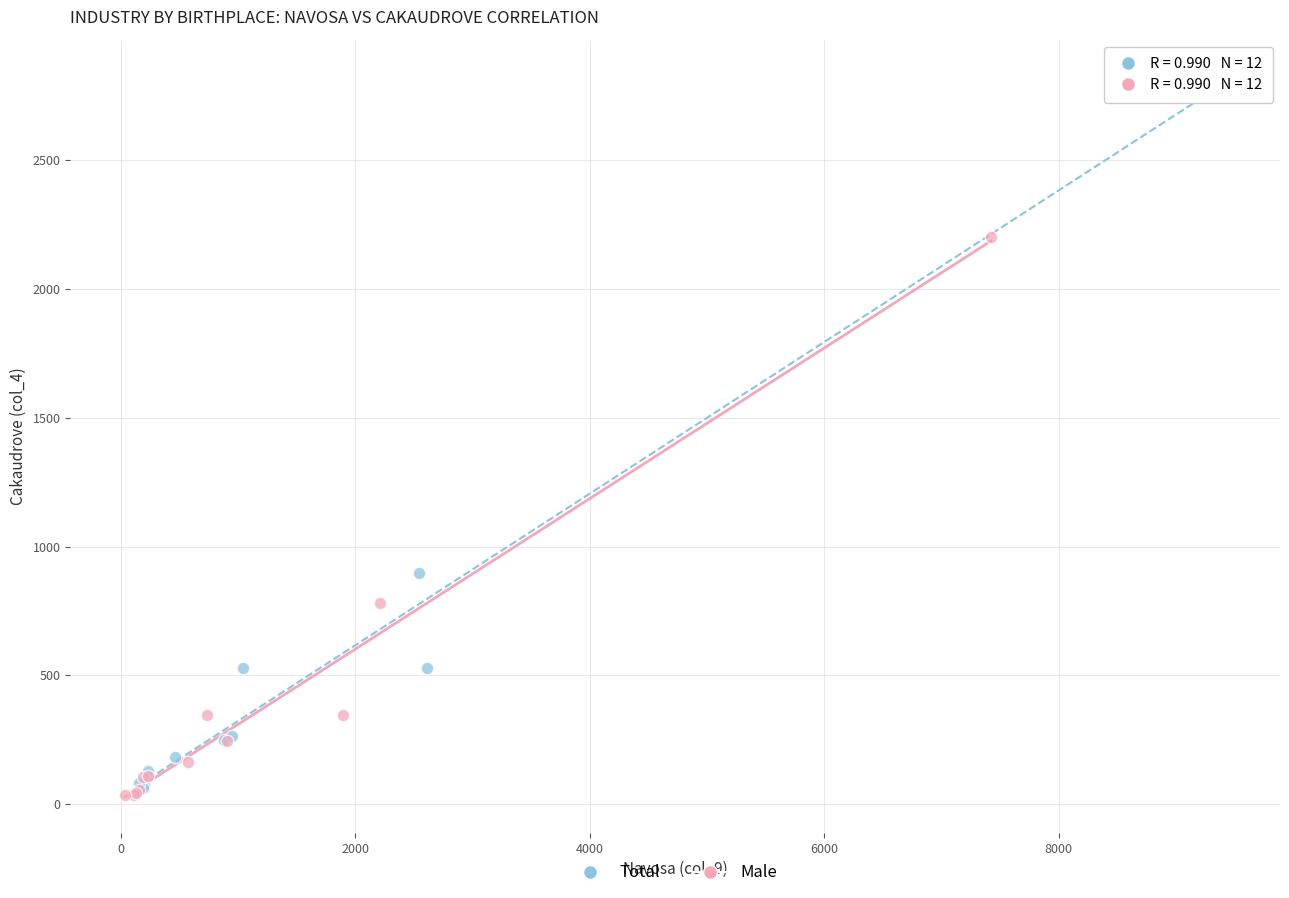

What are all the series names shown in the legend?

Total, Male